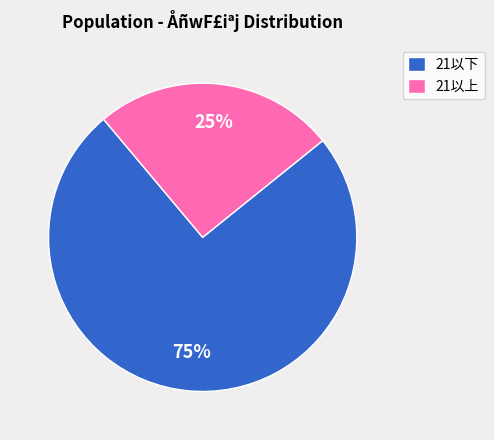

The 21以下 slice represents 66% of the pie. True or false?

False